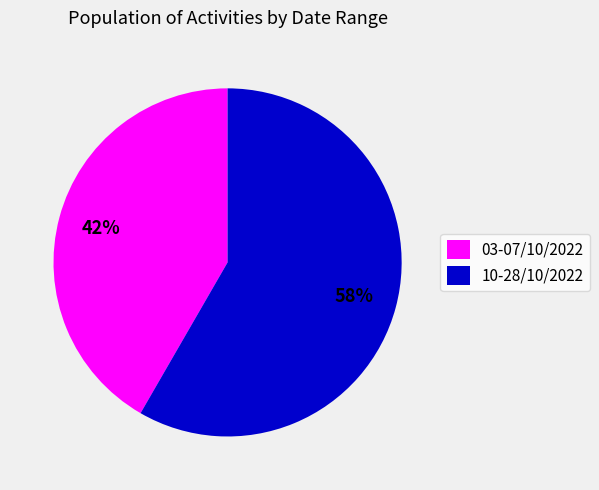

Do 10-28/10/2022 and 03-07/10/2022 together represent more than half of the pie?

Yes